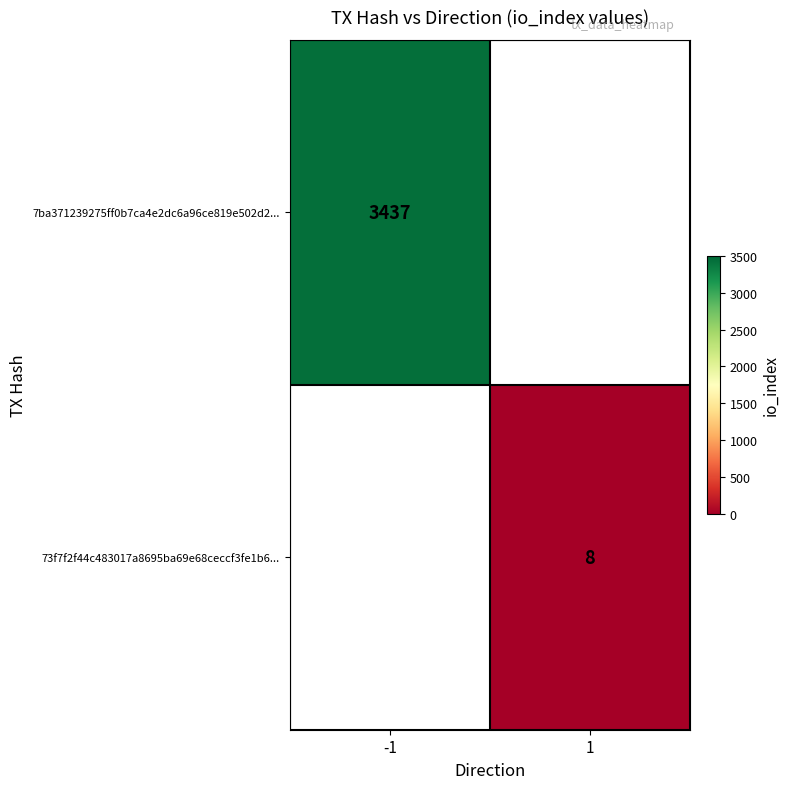

Is the value of 73f7f2f44c483017a8695ba69e68ceccf3fe1b6... at 1 greater than the value of 7ba371239275ff0b7ca4e2dc6a96ce819e502d2... at -1?

No